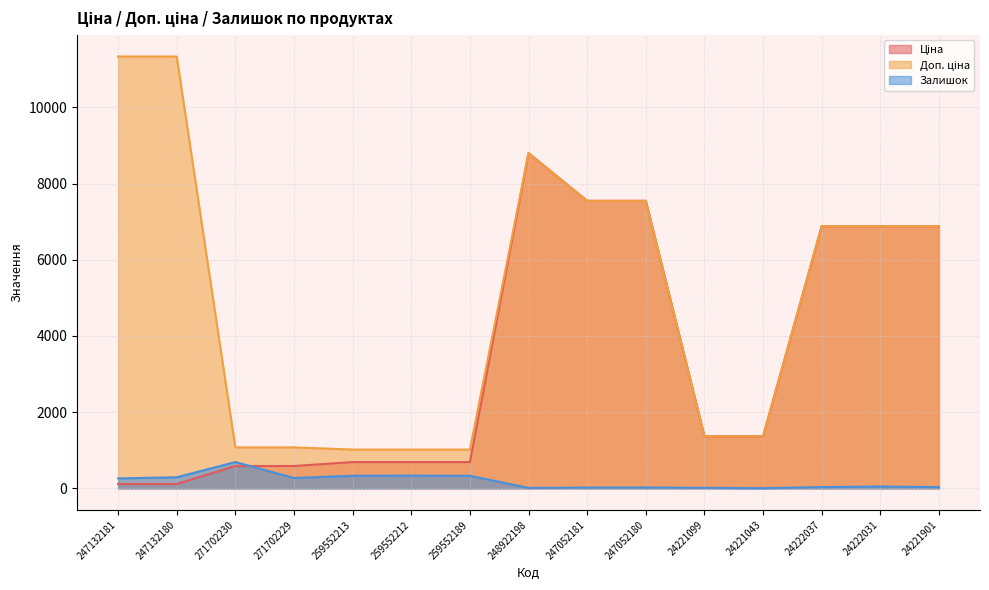

What is the label of the 6th point from the right?

247052180